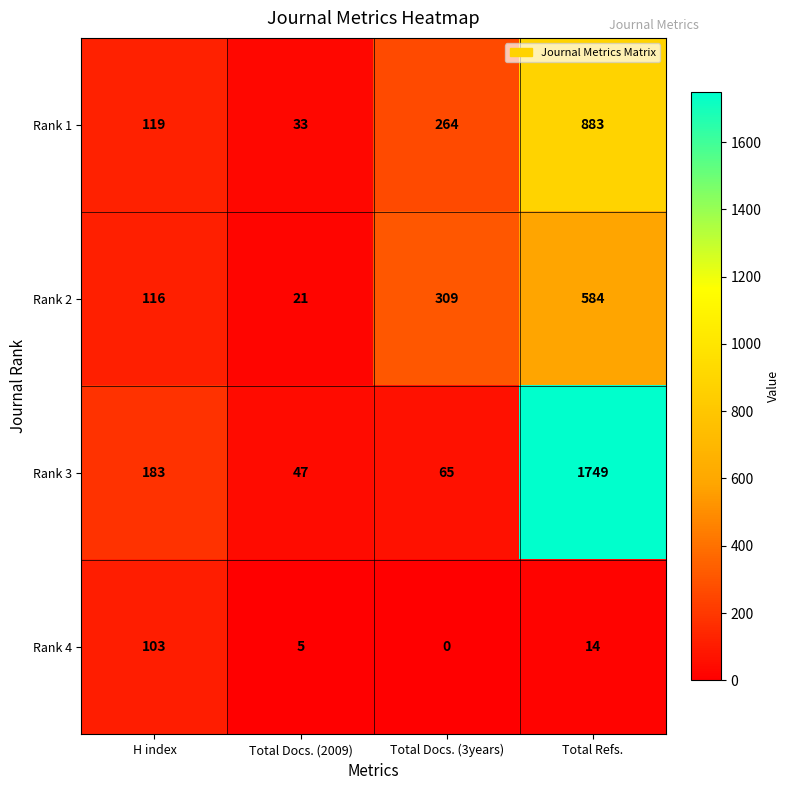

Between H index and Total Refs., which series saw the biggest shift?

Rank 3